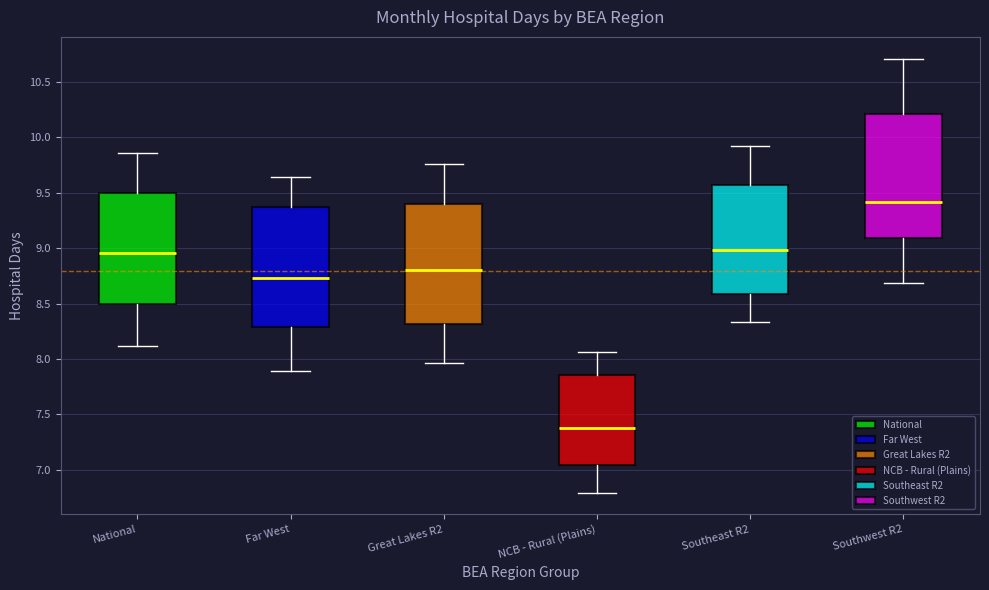

Which box's median line is the highest?

Southwest R2